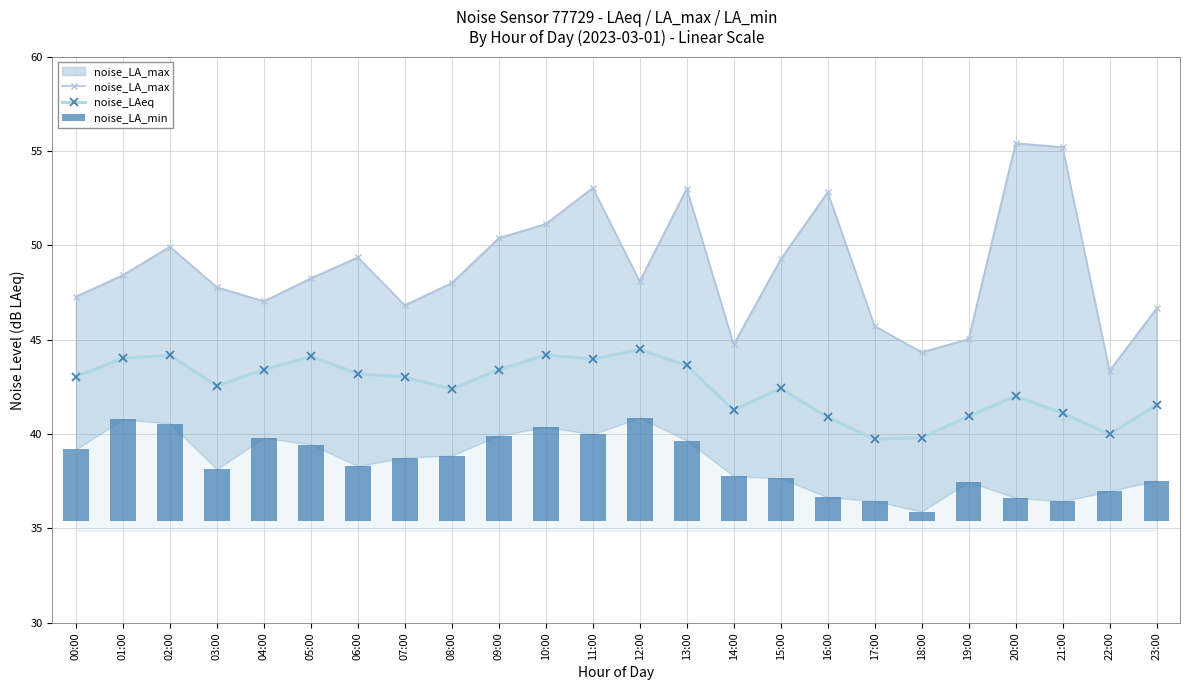

What position from the right is 04:00?

20